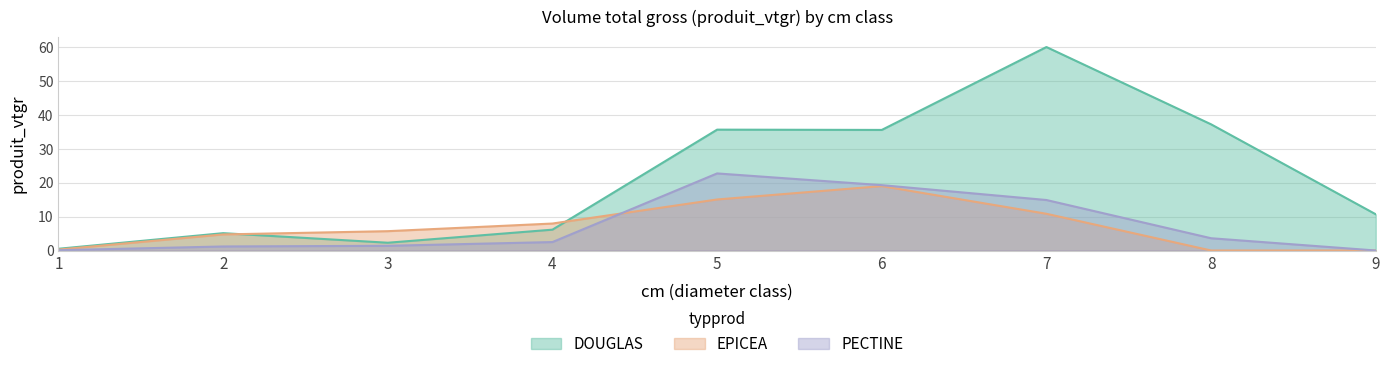

List the labels in order of DOUGLAS value, largest first.

7, 8, 5, 6, 9, 4, 2, 3, 1